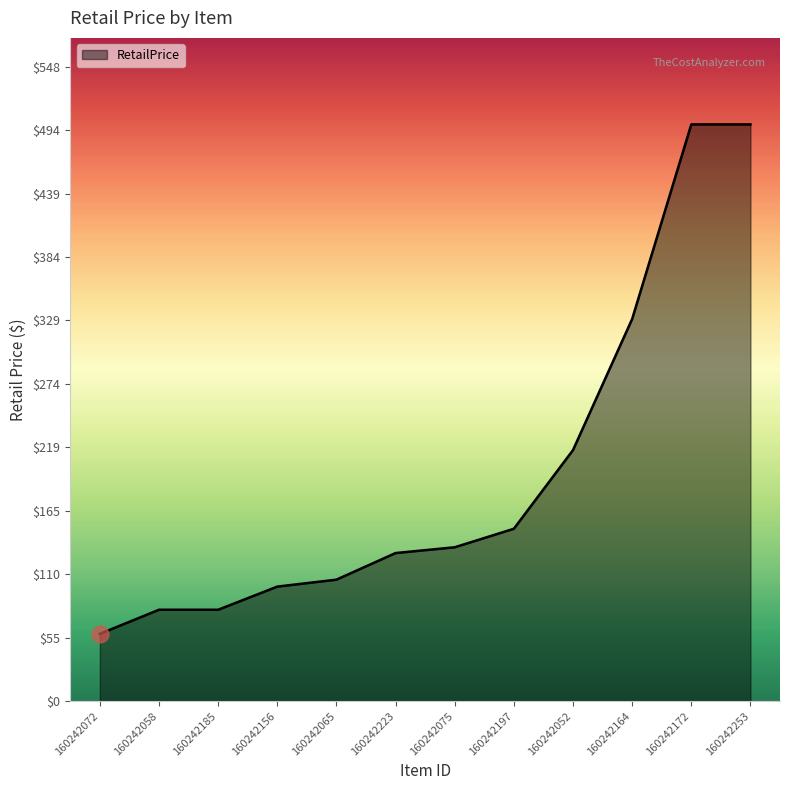

Approximately how many times larger is the value at 160242172 compared to 160242058?

6.3